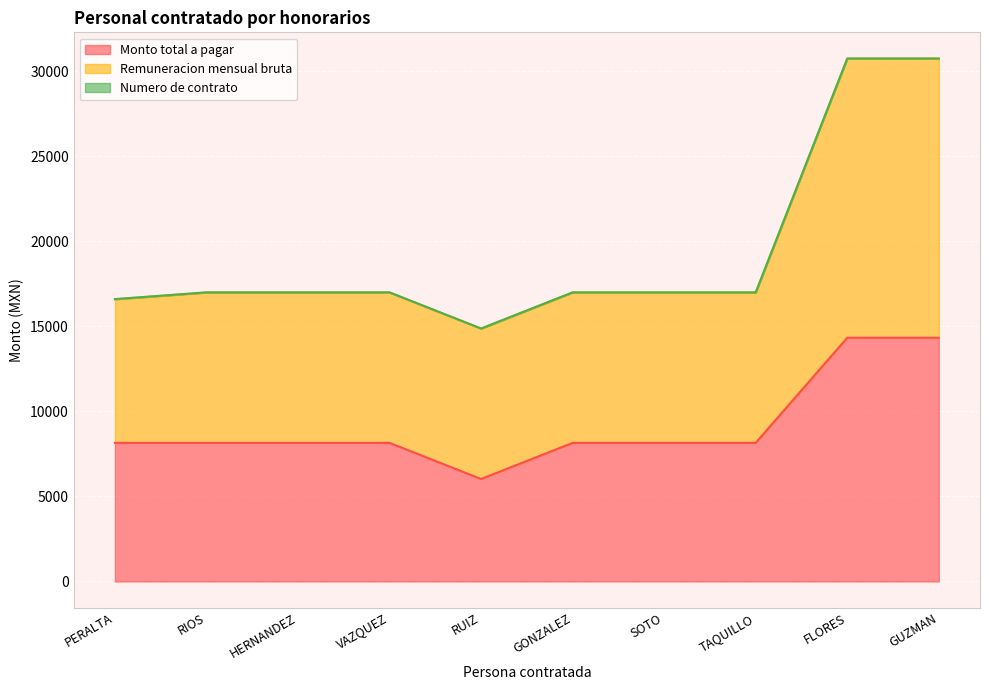

Between PERALTA and VAZQUEZ, which series saw the biggest shift?

Remuneracion mensual bruta